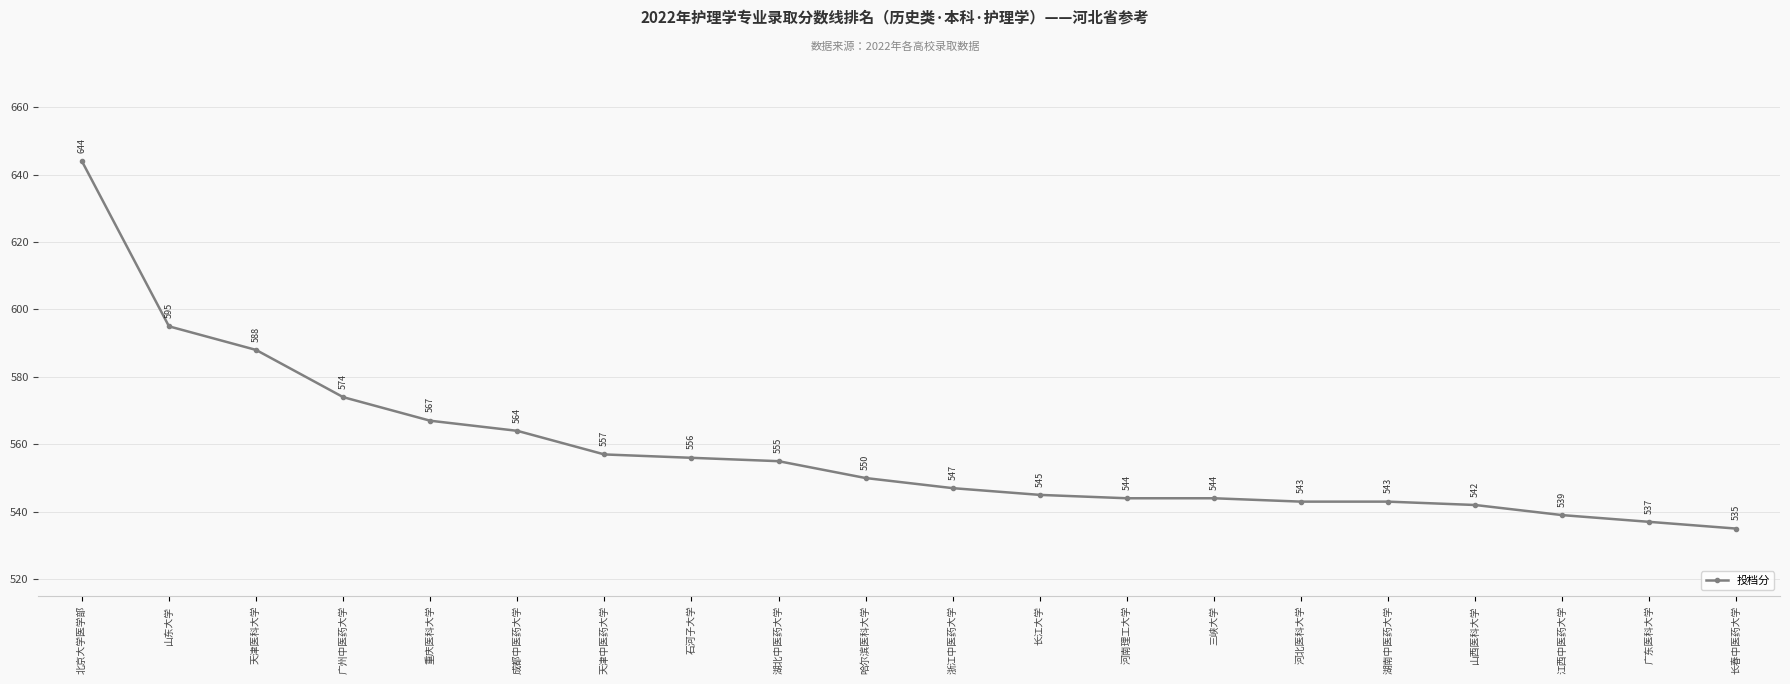

What is the minimum value shown in the chart?

535